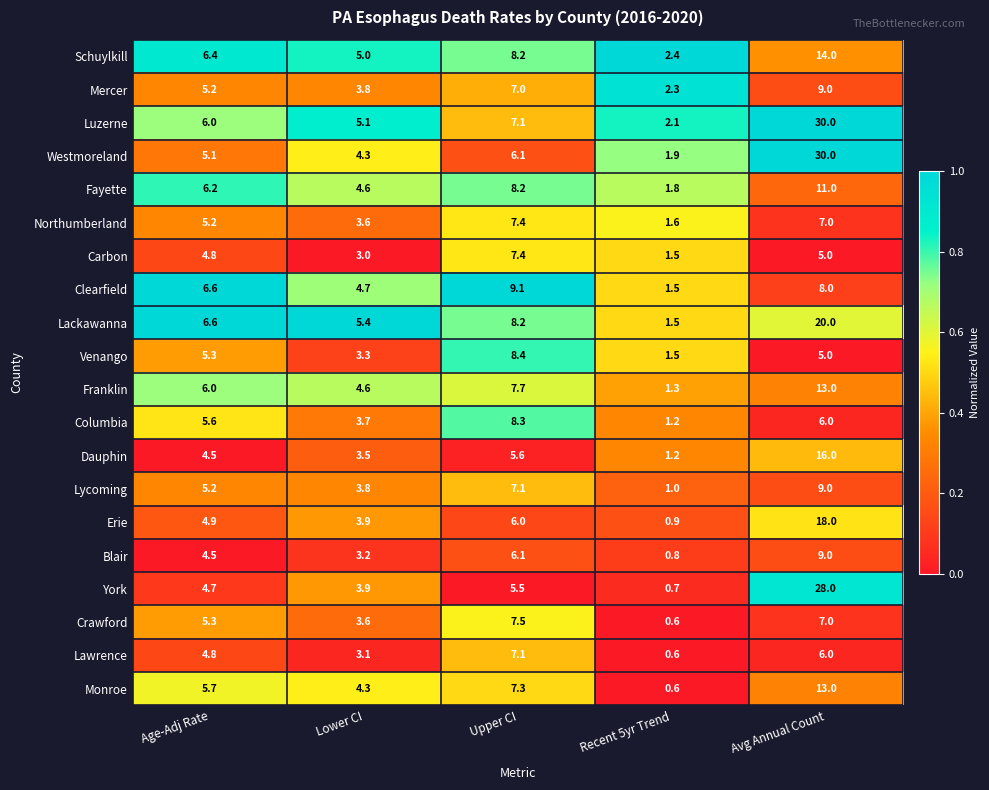

At which label does Fayette first exceed 6?

Age-Adj Rate